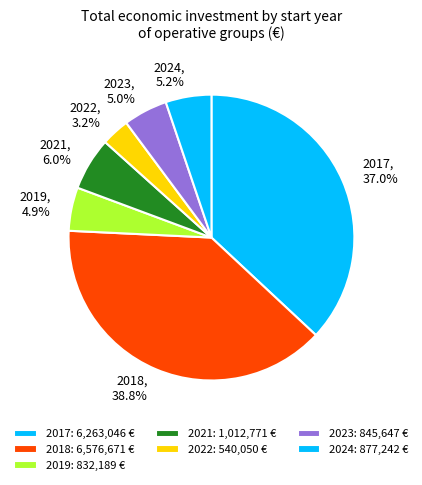

Count the number of slices in the pie.

7